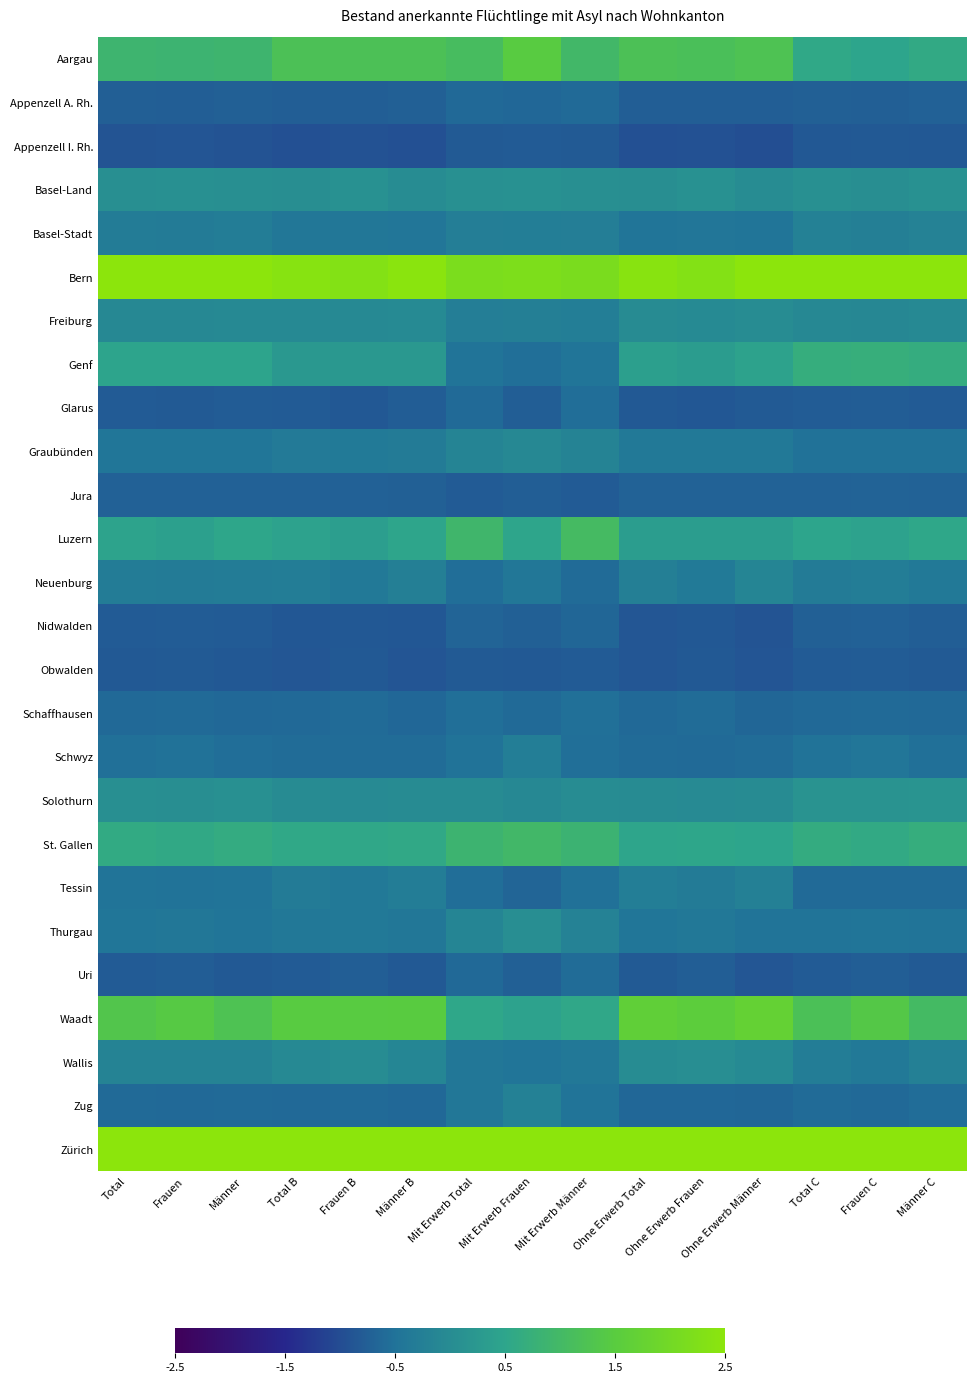

Which label corresponds to the smallest value in the chart?

Ohne Erwerb Männer